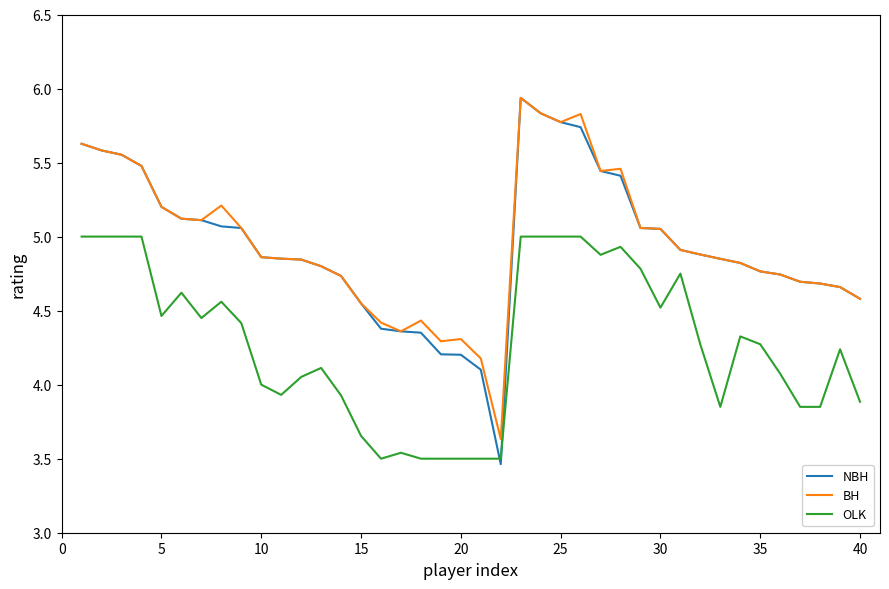

What is the maximum value for OLK?

5.0